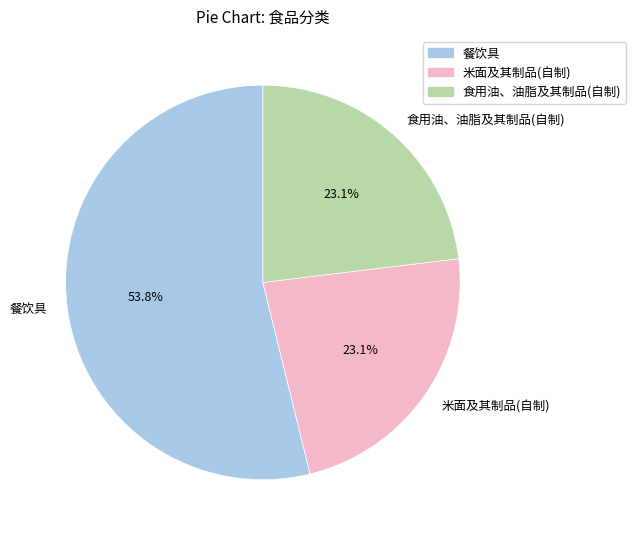

Which slice is the largest?

餐饮具